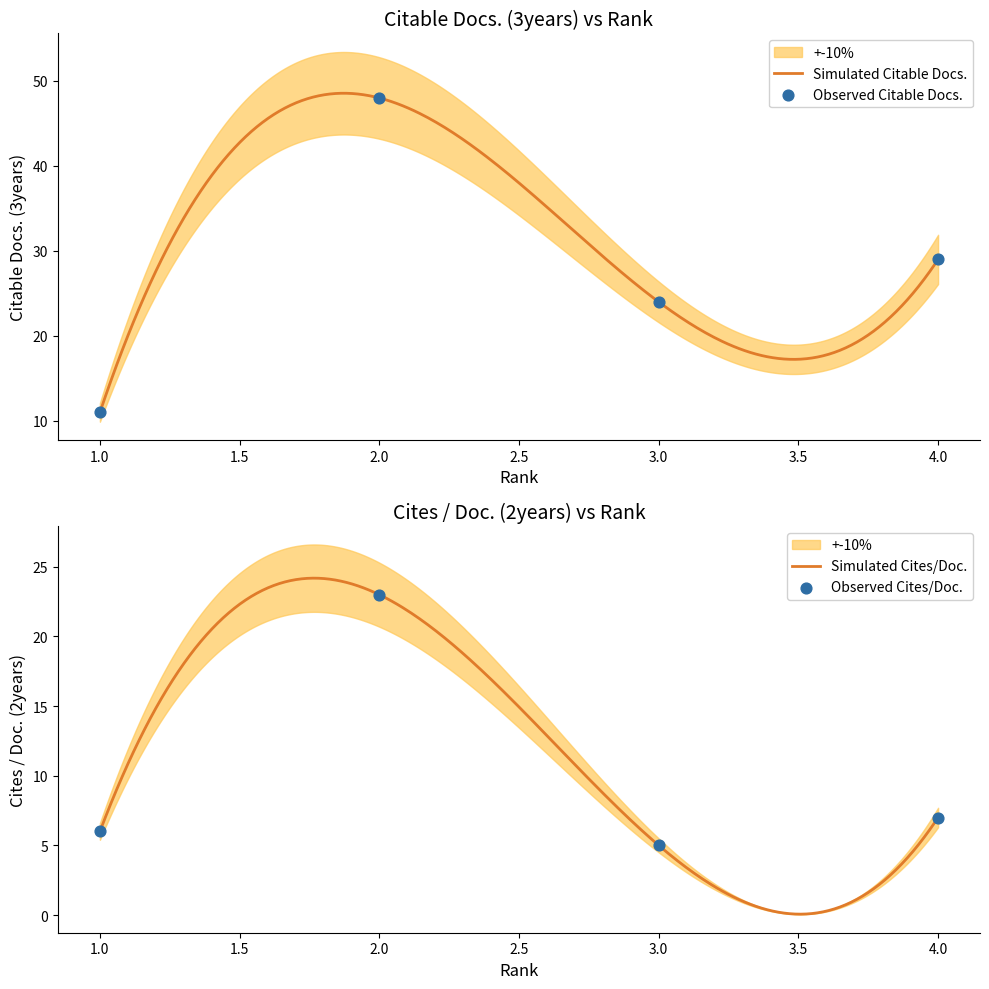

At how many categories does at least one series exceed 12?

3